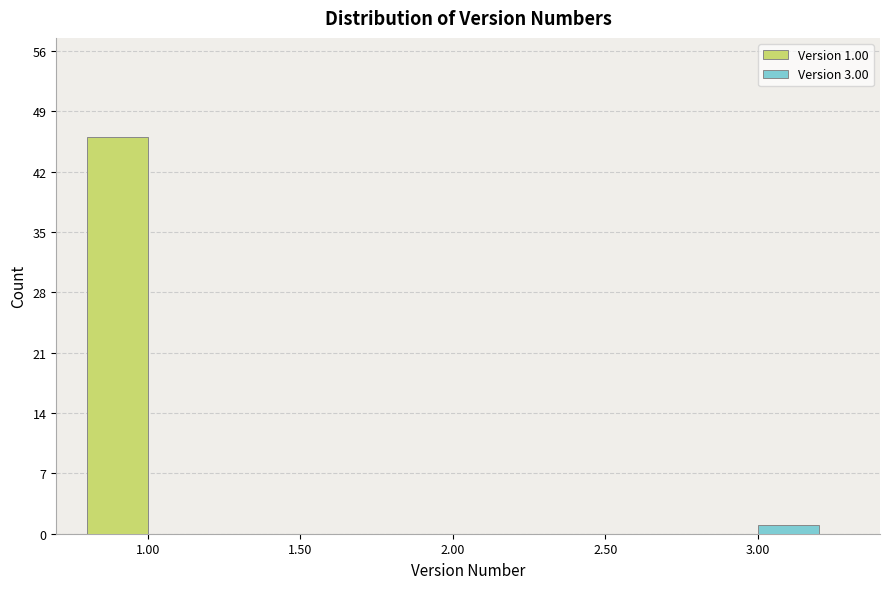

Reading right to left, extract all data points from this chart.

Version 1.00: 3.00=0	2.50=0	2.00=0	1.50=0	1.00=46
Version 3.00: 3.00=1	2.50=0	2.00=0	1.50=0	1.00=0